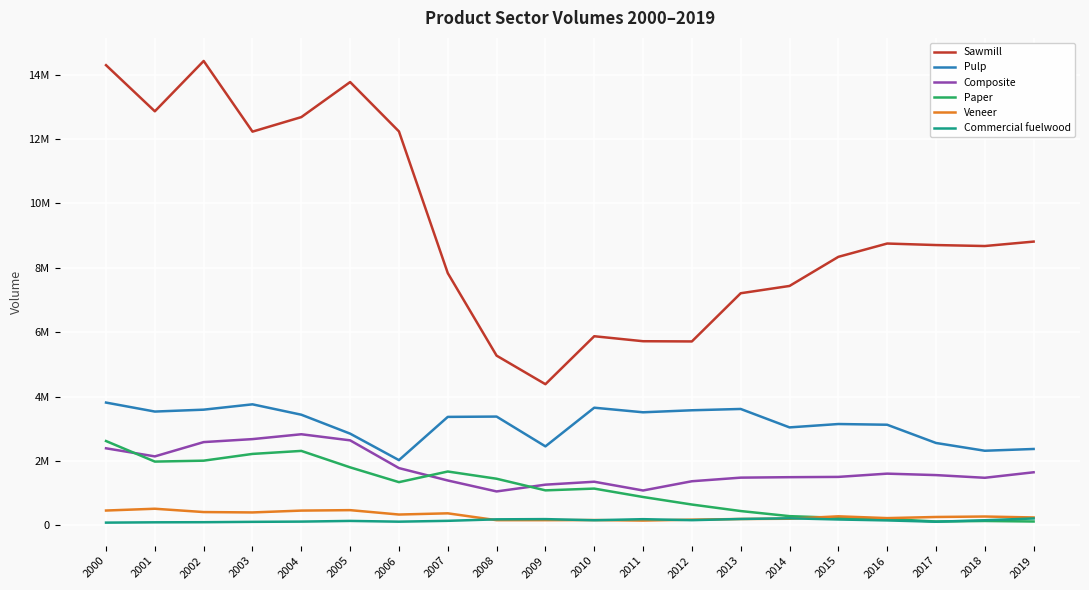

What is the difference between the second highest and second lowest values in the Commercial fuelwood series?

119319